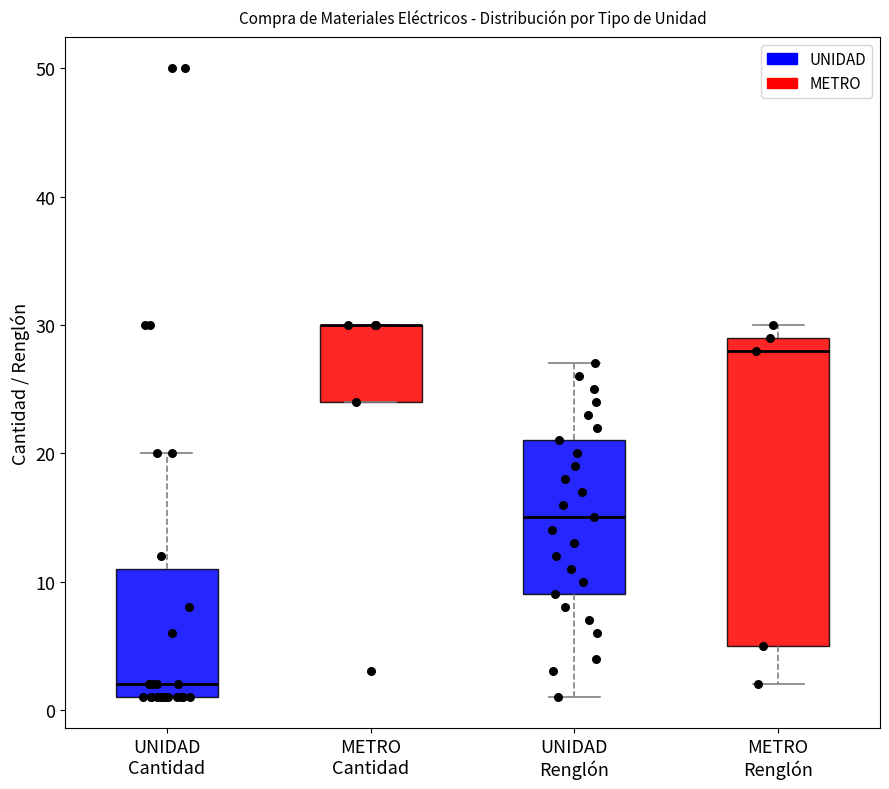

Reading left to right, read every box against the y-axis: the position of its median line, the range the box covers, and the ends of its whiskers. The values are not printed on the chart, so give them approximately, as read against the axis.

UNIDAD Cantidad: median 2, box 1 to 11, whiskers 1 to 20
METRO Cantidad: median 30 (drawn on the box's upper edge), box 24 to 30, whiskers 24 to 30
UNIDAD Renglón: median 15, box 9 to 21, whiskers 1 to 27
METRO Renglón: median 28, box 5 to 29, whiskers 2 to 30